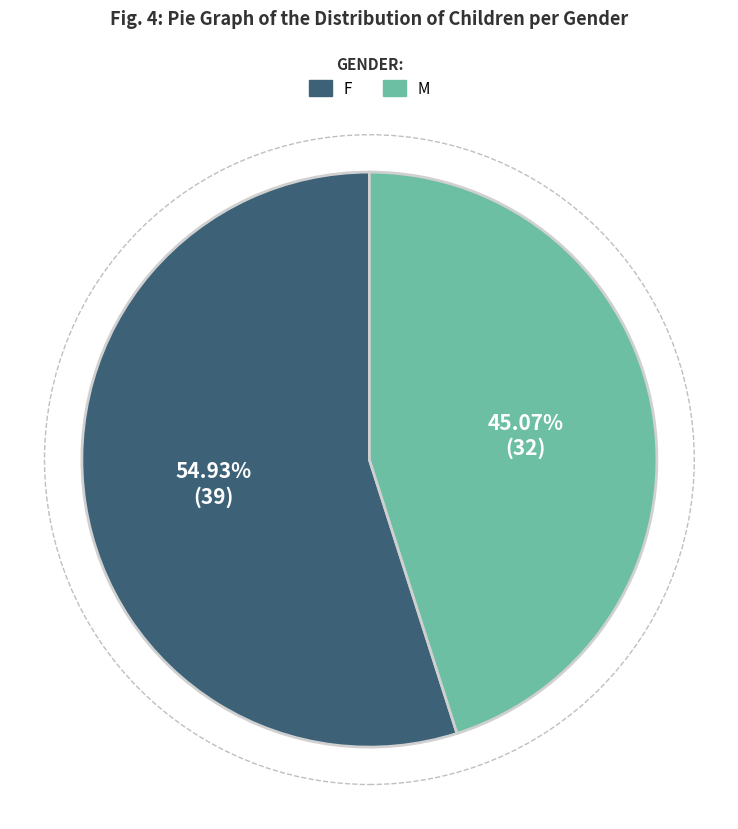

How many slices are in this pie chart?

2